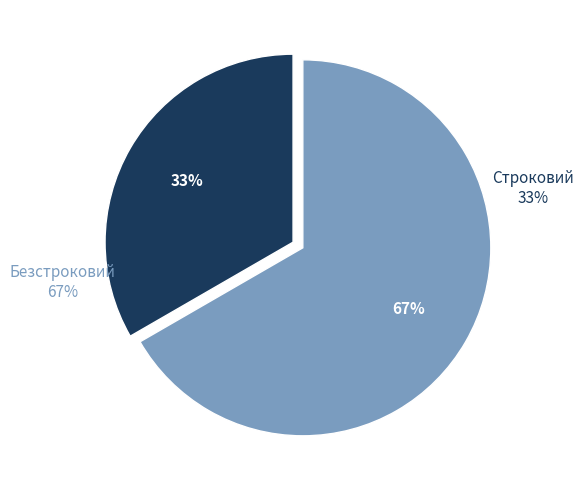

What percentage is the Строковий slice, to the nearest percent?

33%